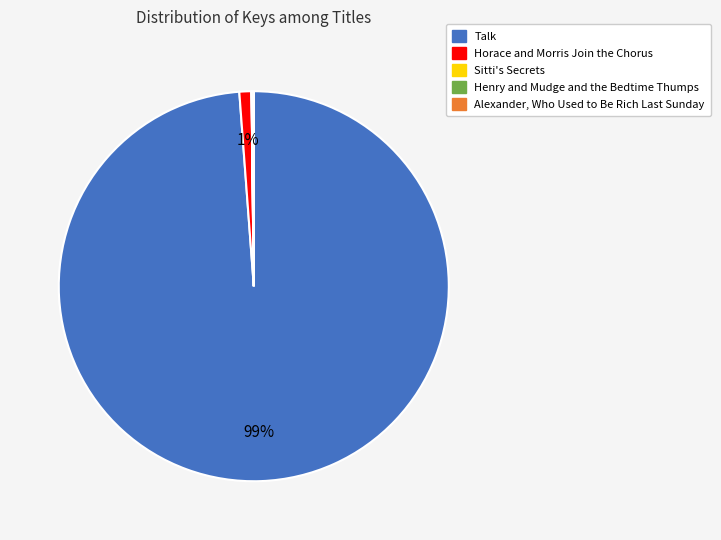

Do Horace and Morris Join the Chorus and Talk together represent more than half of the pie?

Yes